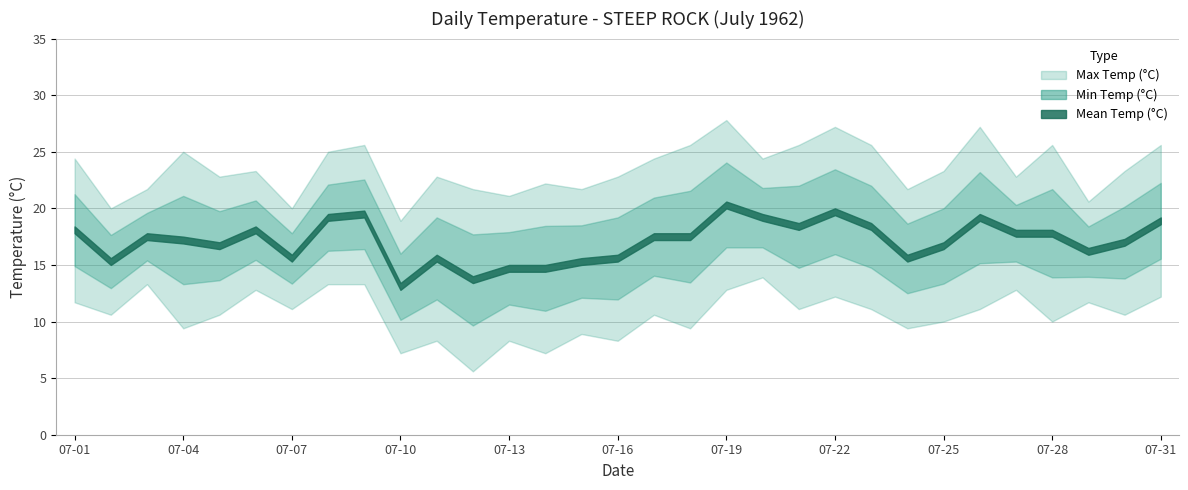

What is the total value across all series at 07-20?

57.5